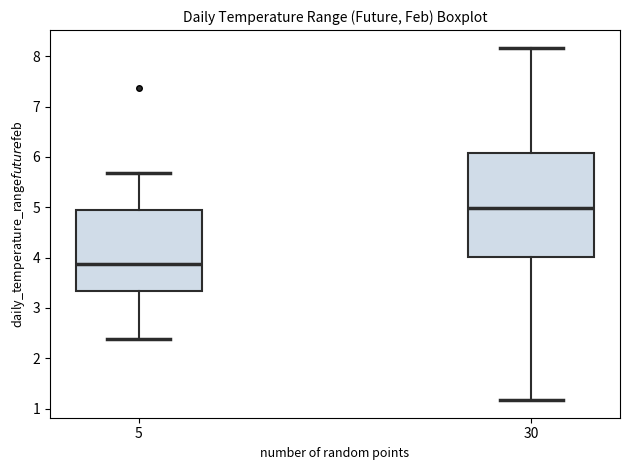

Where does the lower whisker of the box at x = 5 end on the y-axis? The values are not printed on the chart, so give them approximately, as read against the axis.

2.4